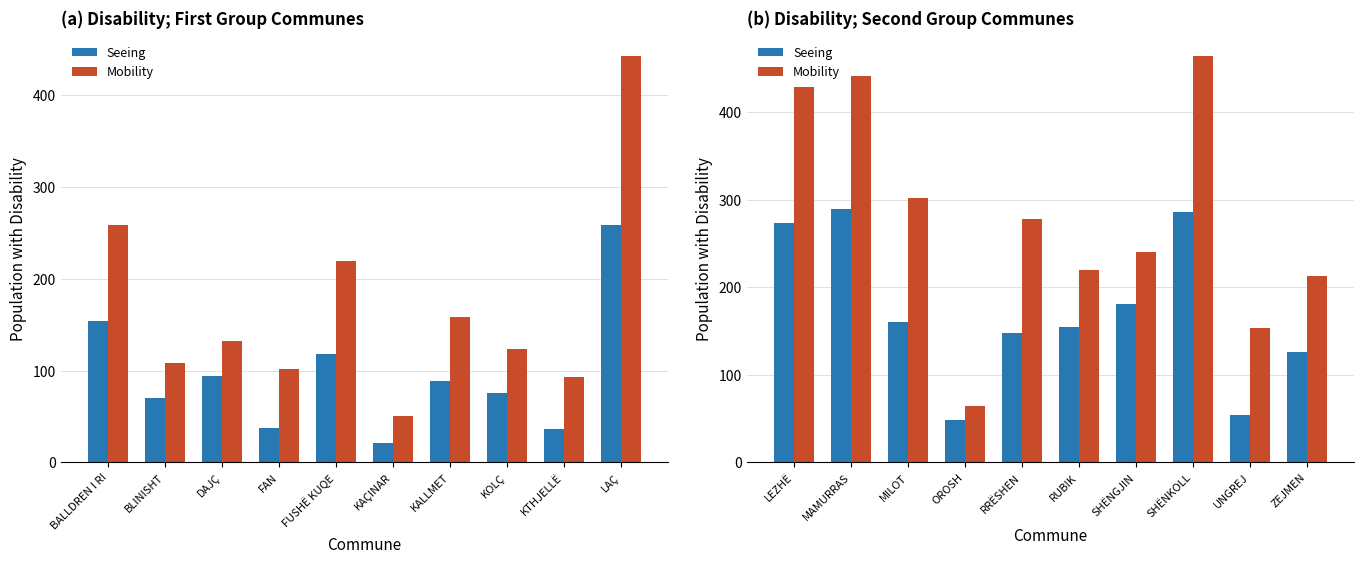

What is the average value of the Seeing series?

172